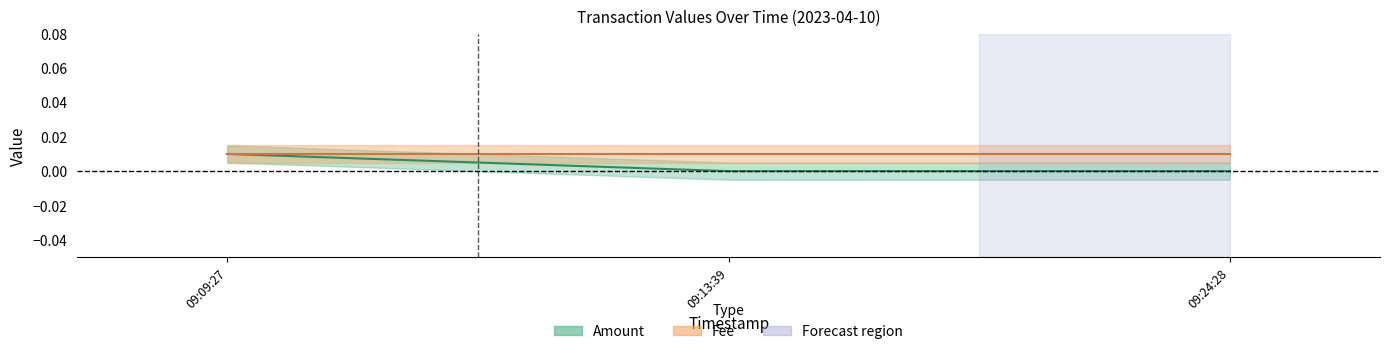

What is the label of the 3rd point from the right?

09:09:27